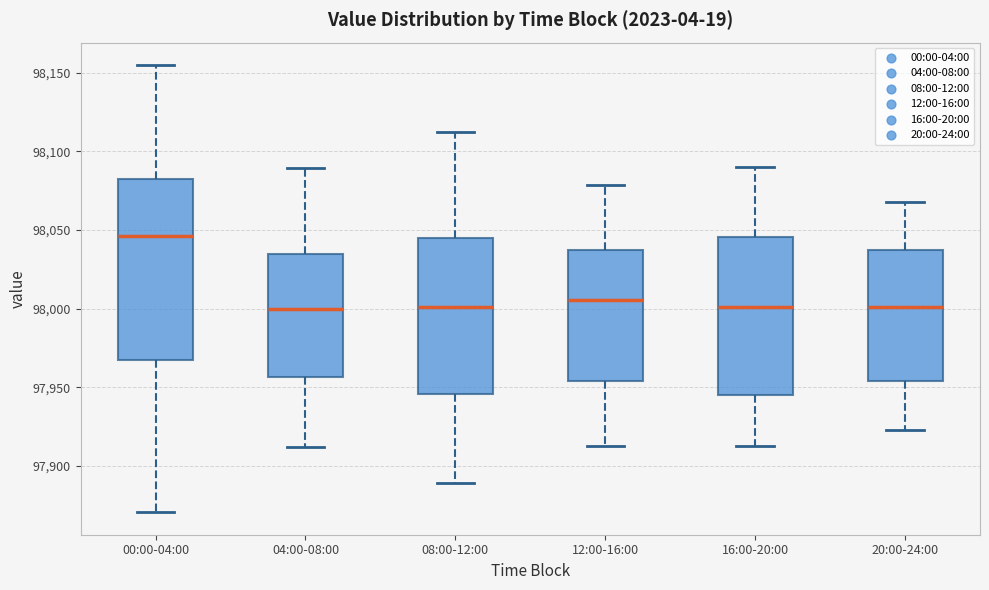

Which box is the tallest, from its lower edge to its upper edge?

00:00-04:00